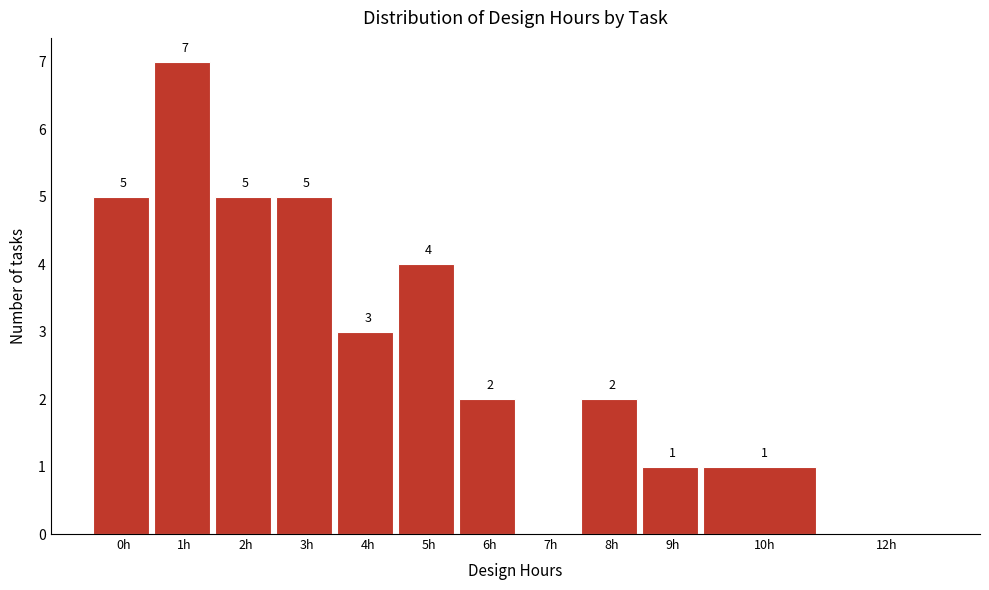

Reading left to right, extract all data points from this chart.

0h=5	1h=7	2h=5	3h=5	4h=3	5h=4	6h=2	7h=0	8h=2	9h=1	10h=1	12h=0